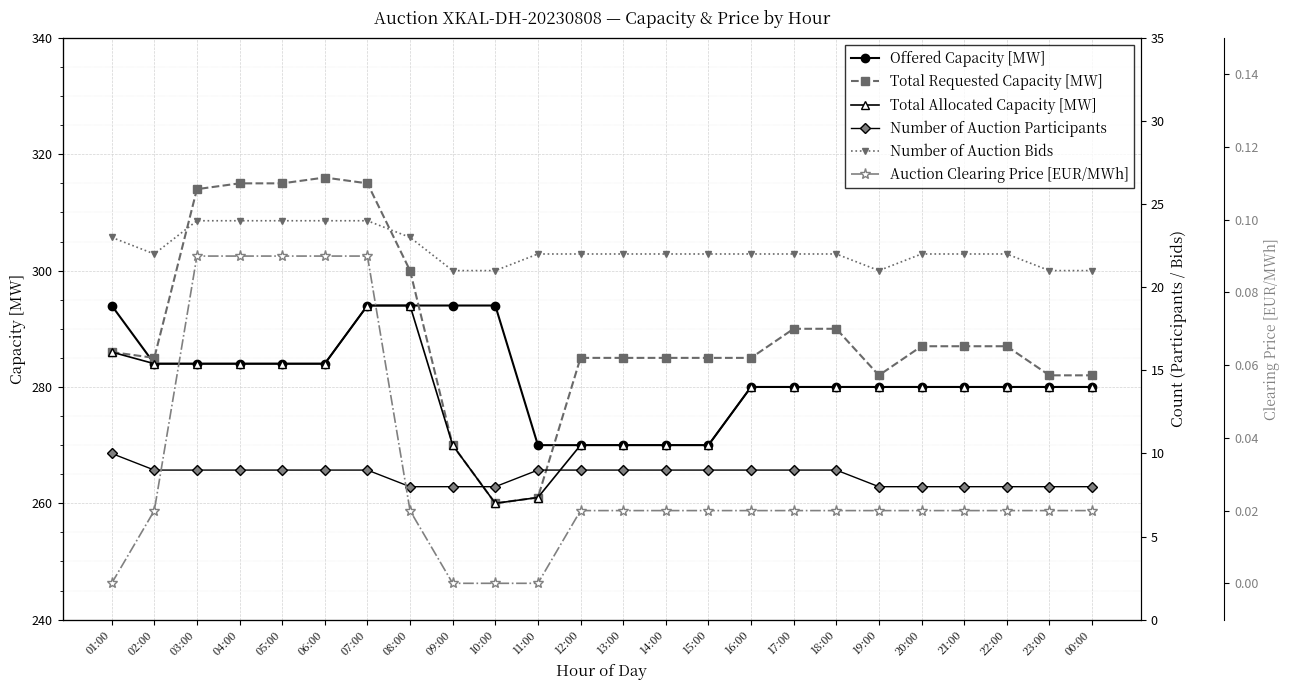

At which label does Total Allocated Capacity [MW] first exceed 280?

01:00